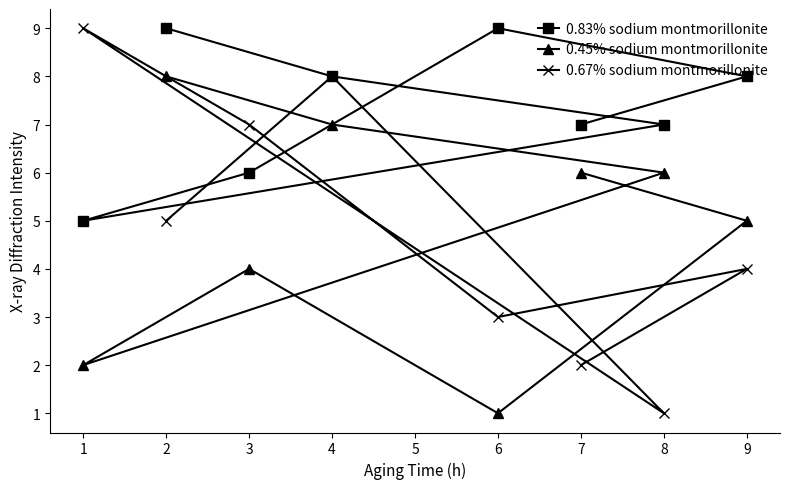

Rank the series at 2 from lowest to highest value.

0.67% sodium montmorillonite, 0.45% sodium montmorillonite, 0.83% sodium montmorillonite